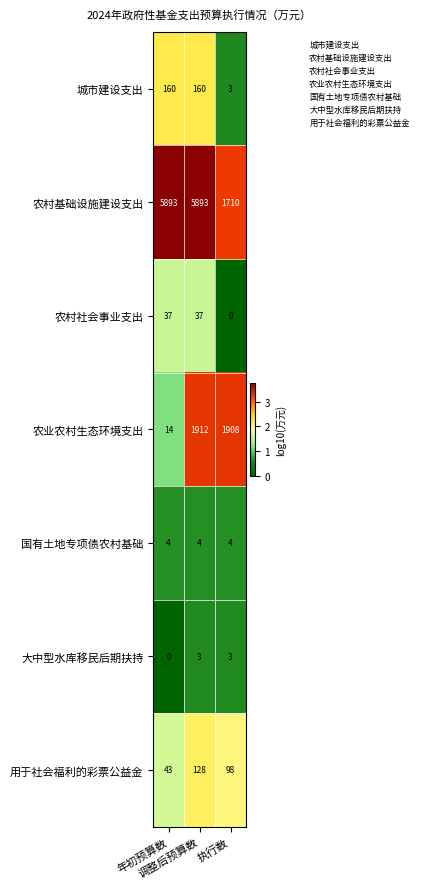

Count the 城市建设支出 values in the range 3 to 160.

3